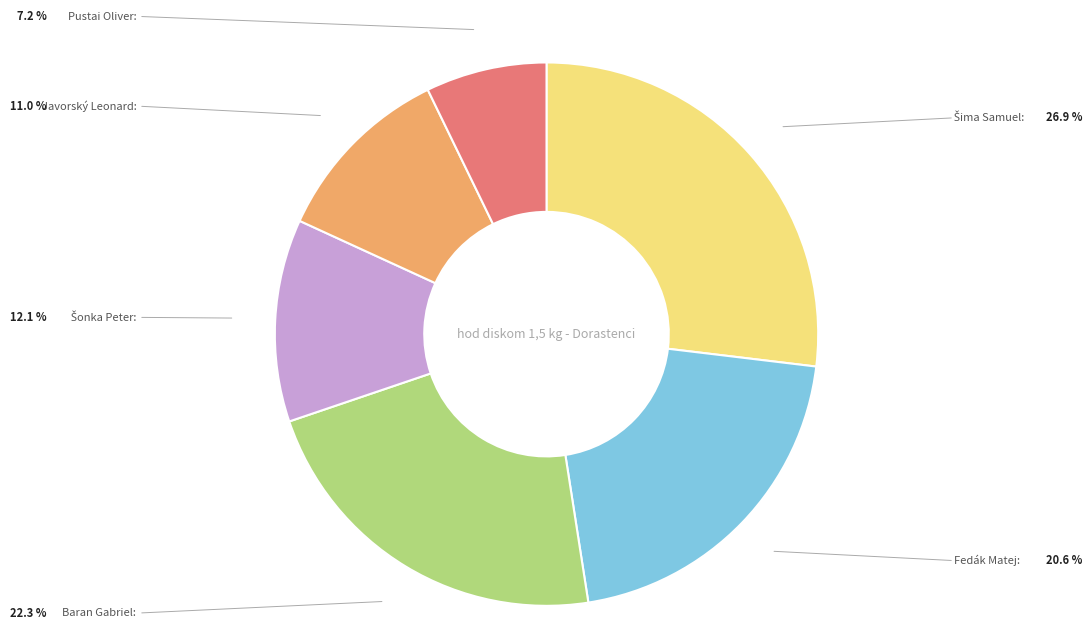

Does any single category account for the majority?

No